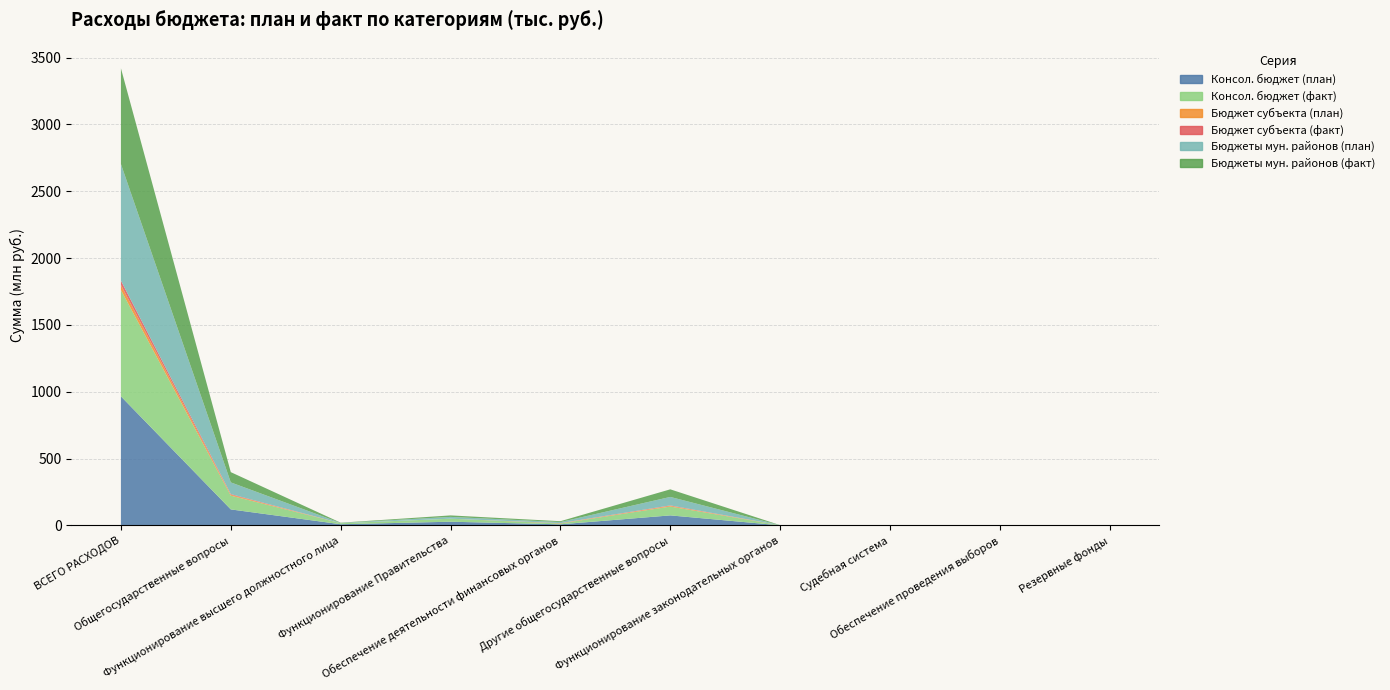

Reading right to left, transcribe all the data shown in this chart.

Консол. бюджет (план): 55500.0	197000.0	47599.0	498300.0	74765748.9	7923074.7	27435662.8	8637338.8	119560224.2	965288154.5
Консол. бюджет (факт): 0.0	197000.0	47599.0	387671.5	66104392.7	6385518.6	22532584.7	7488651.0	103143417.6	795573200.0
Бюджет субъекта (план): 0.0	0.0	0.0	0.0	5147034.8	1382768.2	6076.0	0.0	6535879.0	37911320.0
Бюджет субъекта (факт): 0.0	0.0	0.0	0.0	3435905.2	1321904.6	6076.0	0.0	4763885.7	31928518.6
Бюджеты мун. районов (план): 0.0	0.0	47599.0	498300.0	63484257.2	7923074.7	13645404.6	2124239.0	87722874.5	872512534.9
Бюджеты мун. районов (факт): 0.0	0.0	47599.0	387671.5	56781651.5	6385518.6	11055036.4	1886816.9	76544294.0	716229388.2